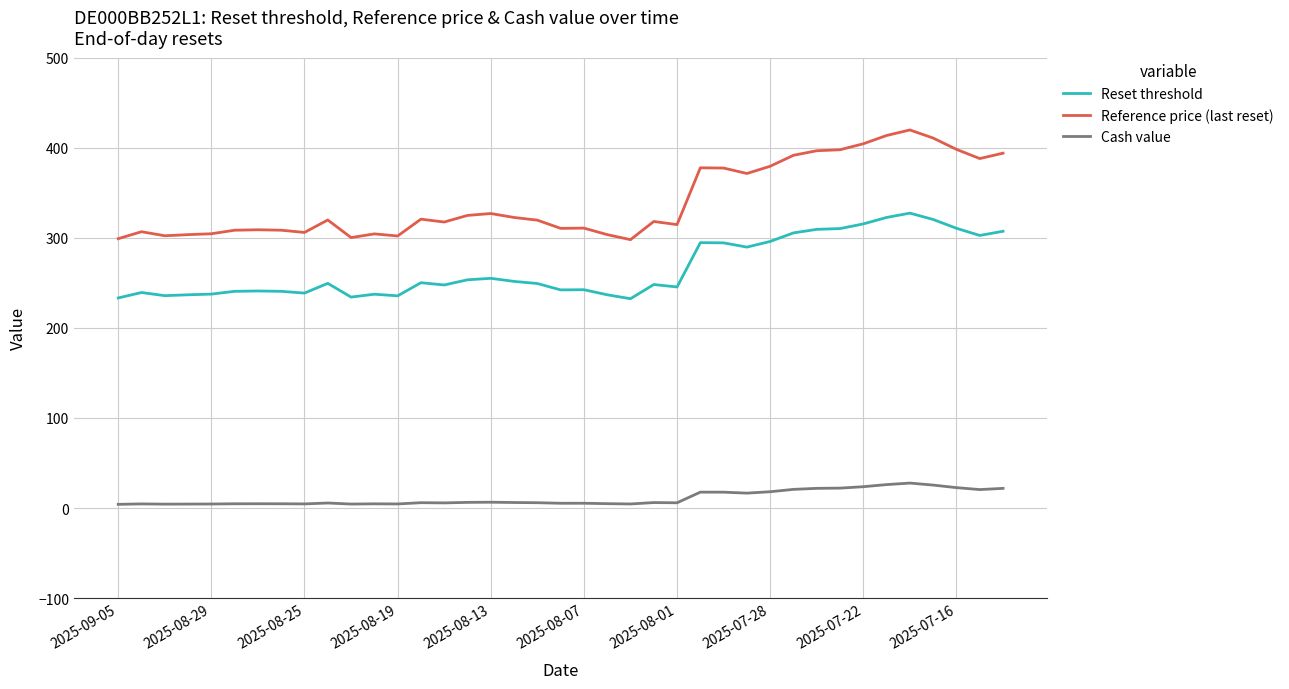

Which series has the largest range (max minus min)?

Reference price (last reset)